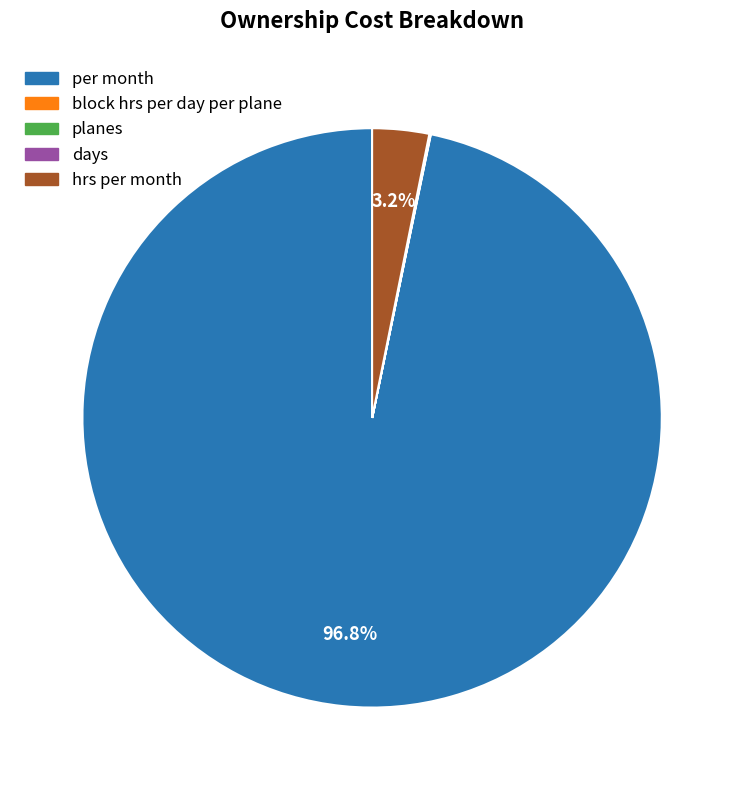

The per month slice represents 59% of the pie. True or false?

False